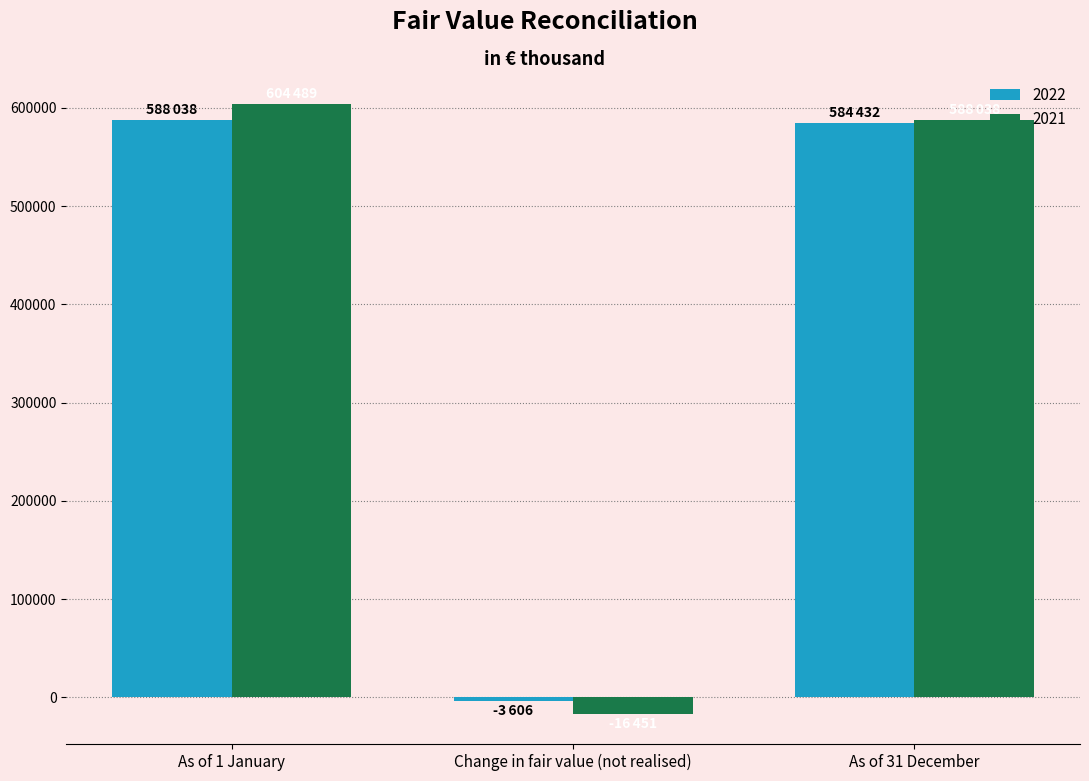

Which series has the widest spread of values?

2021